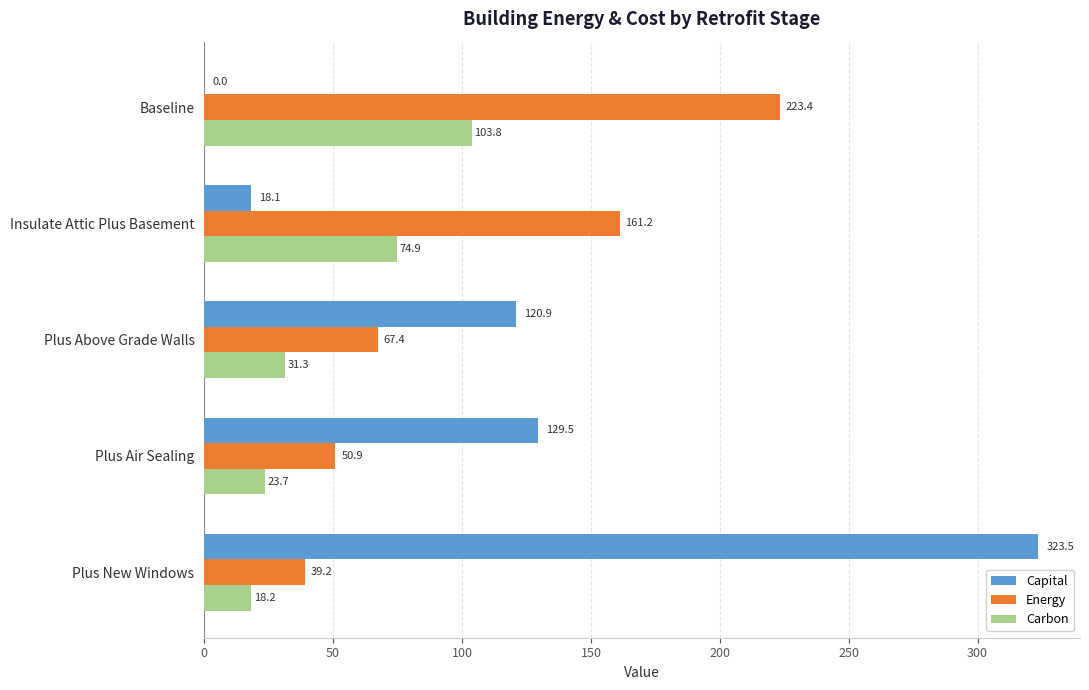

Is it true that Energy equals 50.9 at Plus Air Sealing?

True